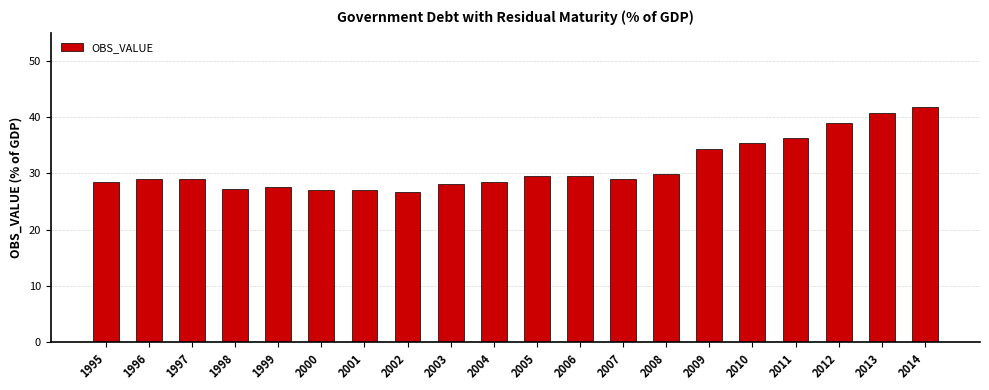

What is the value of the 19th bar from the left?

40.7